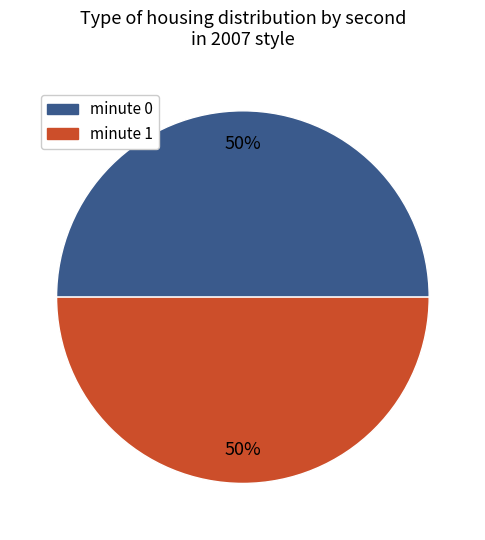

To the nearest percent, what is the average slice percentage?

50%